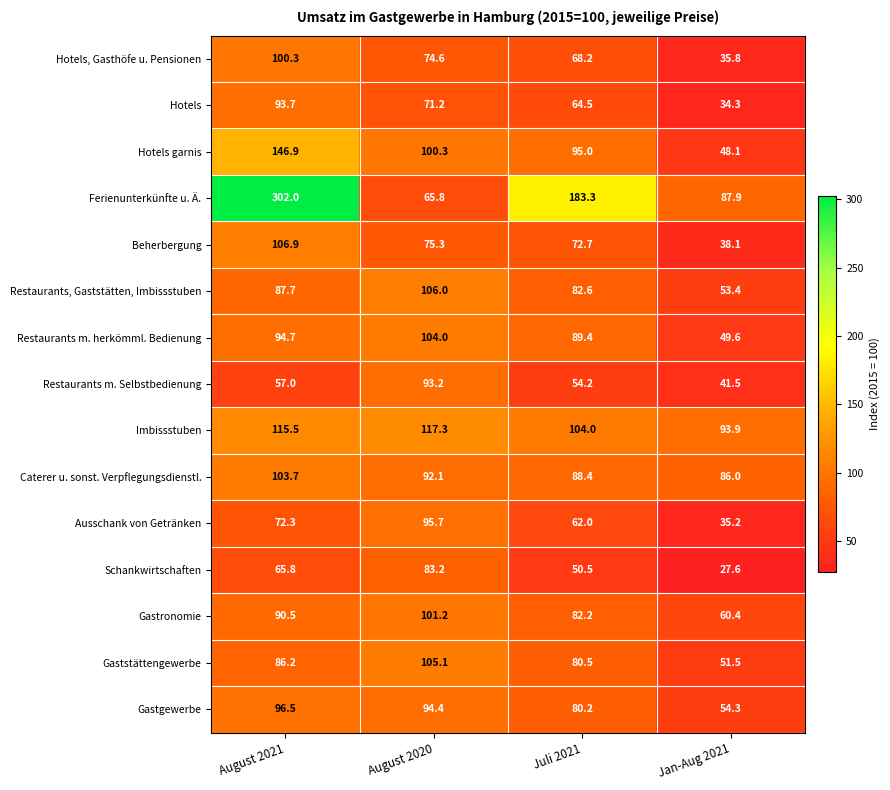

Where is Gastronomie nearest to the value 80?

Juli 2021